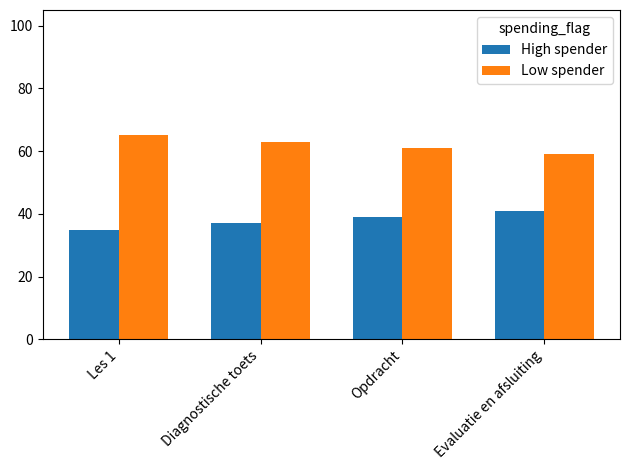

Where does the Low spender series first go above 63?

Les 1